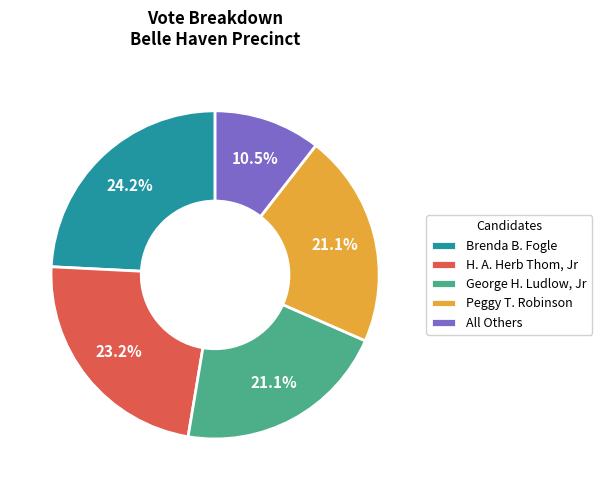

How many slices are in this pie chart?

5